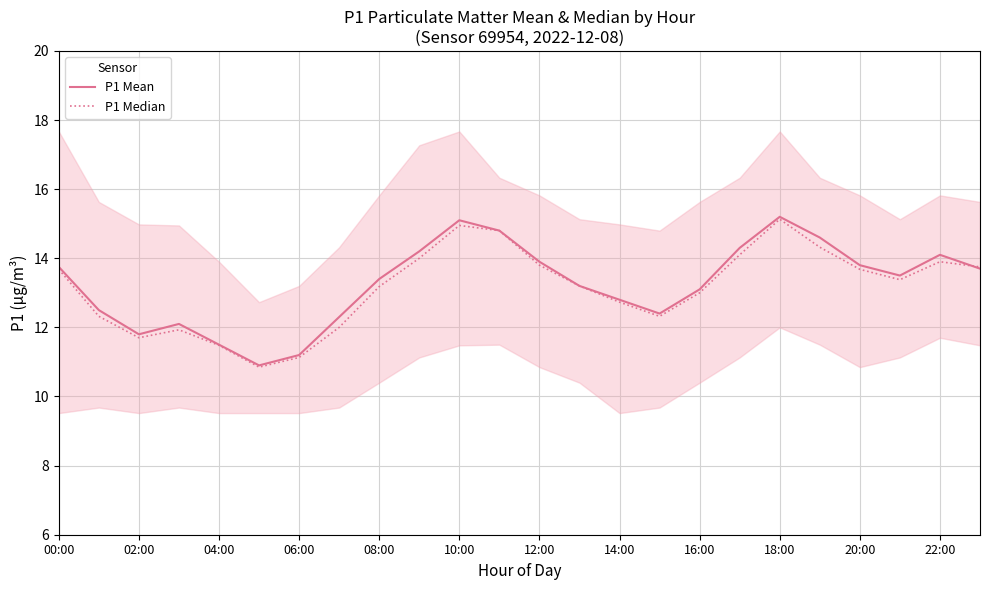

How many distinct data groups are displayed?

2